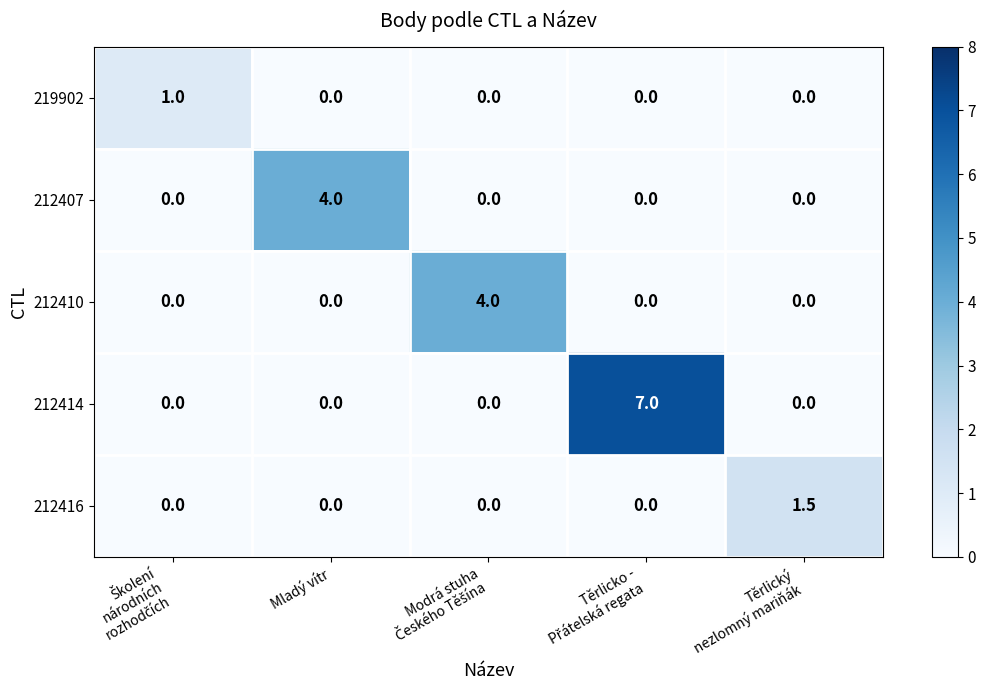

Count the number of data series in this chart.

5